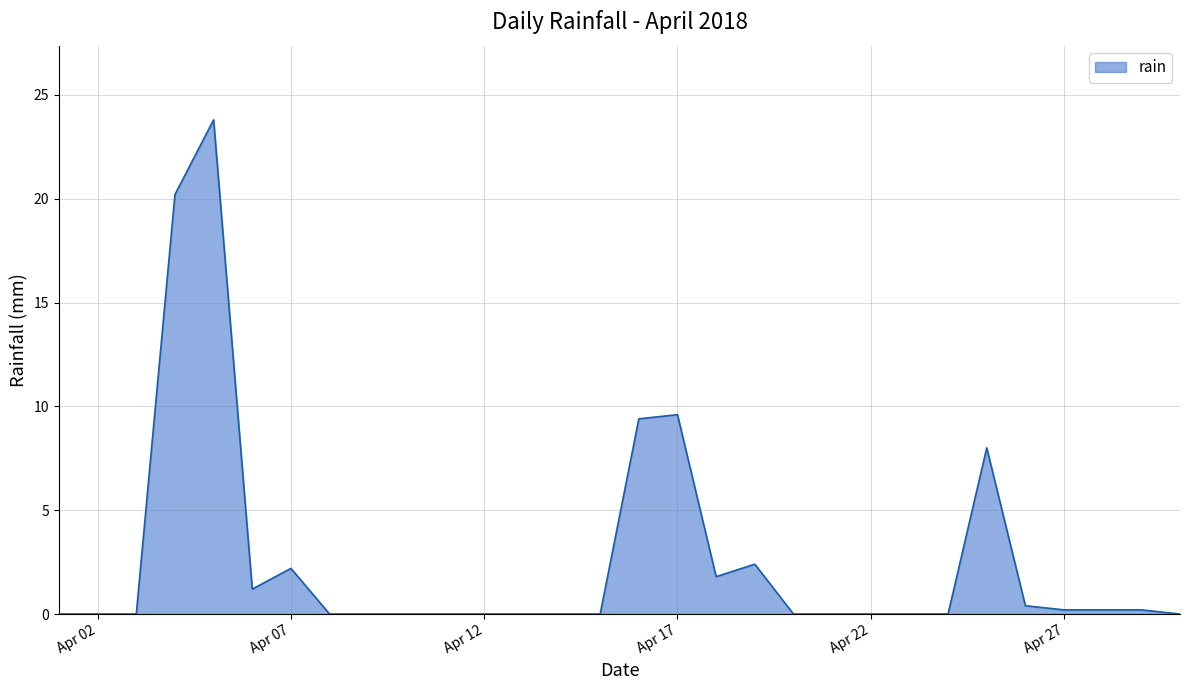

Reading right to left, transcribe all the data shown in this chart.

0.0	0.2	0.2	0.2	0.4	8.0	0.0	0.0	0.0	0.0	0.0	2.4	1.8	9.6	9.4	0.0	0.0	0.0	0.0	0.0	0.0	0.0	0.0	2.2	1.2	23.8	20.2	0.0	0.0	0.0